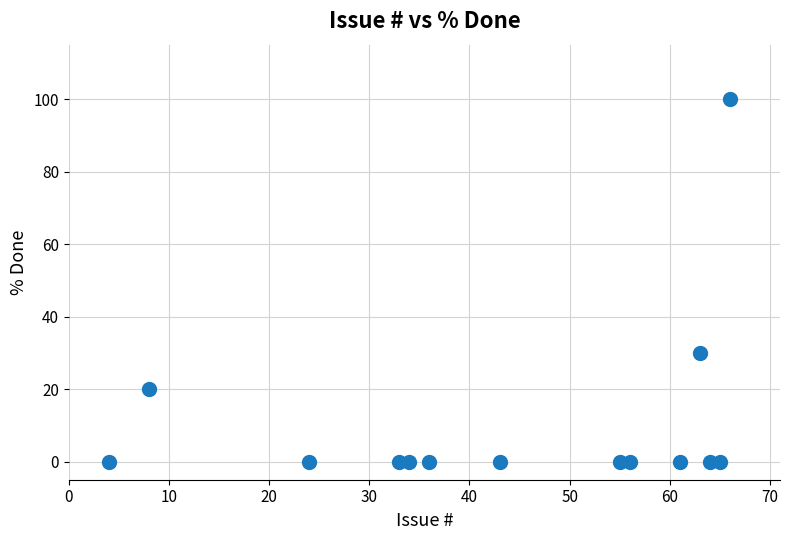

What Y value in the scatter plot is closest to 50?

30